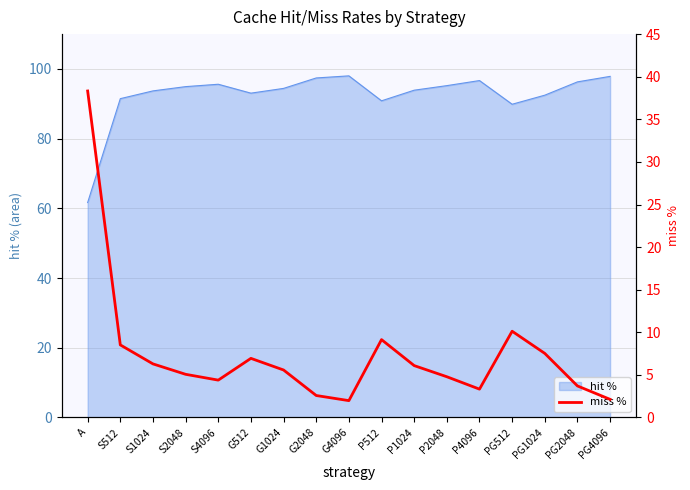

What is the sum of all values?

126.5